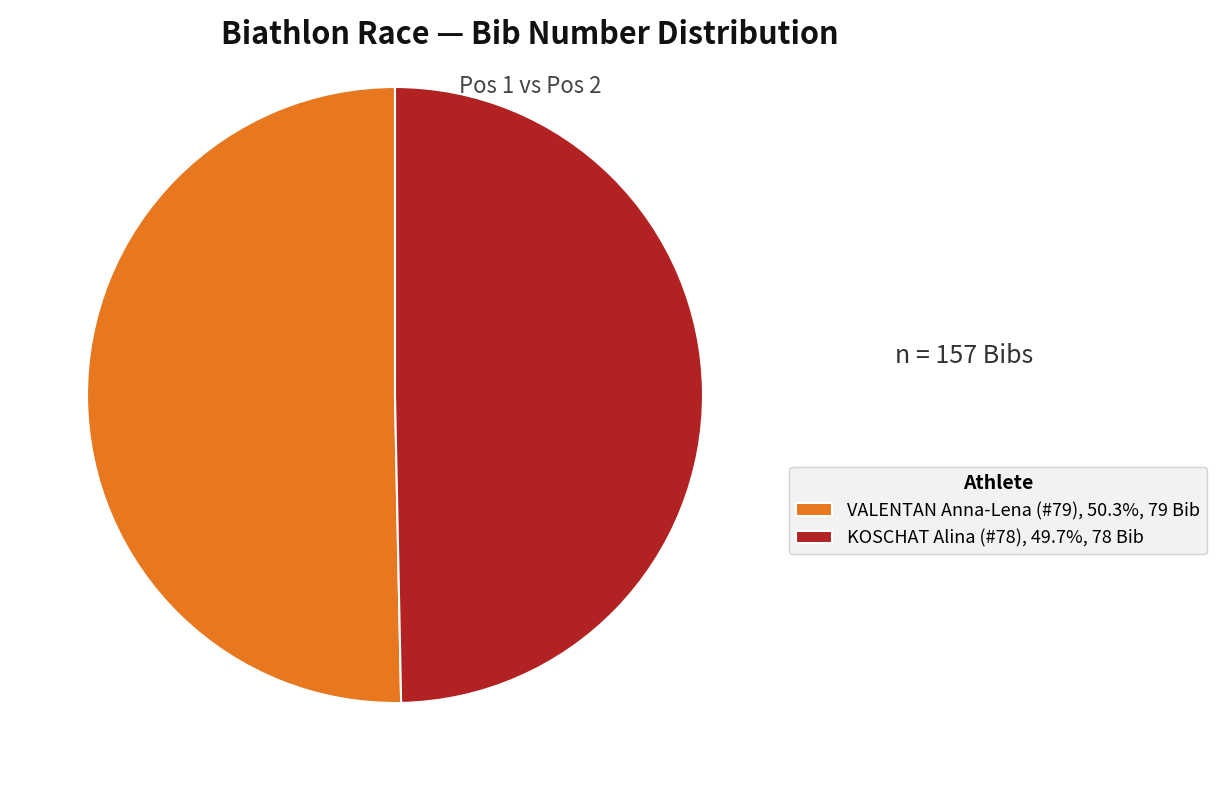

Is there a majority slice in this chart?

Yes